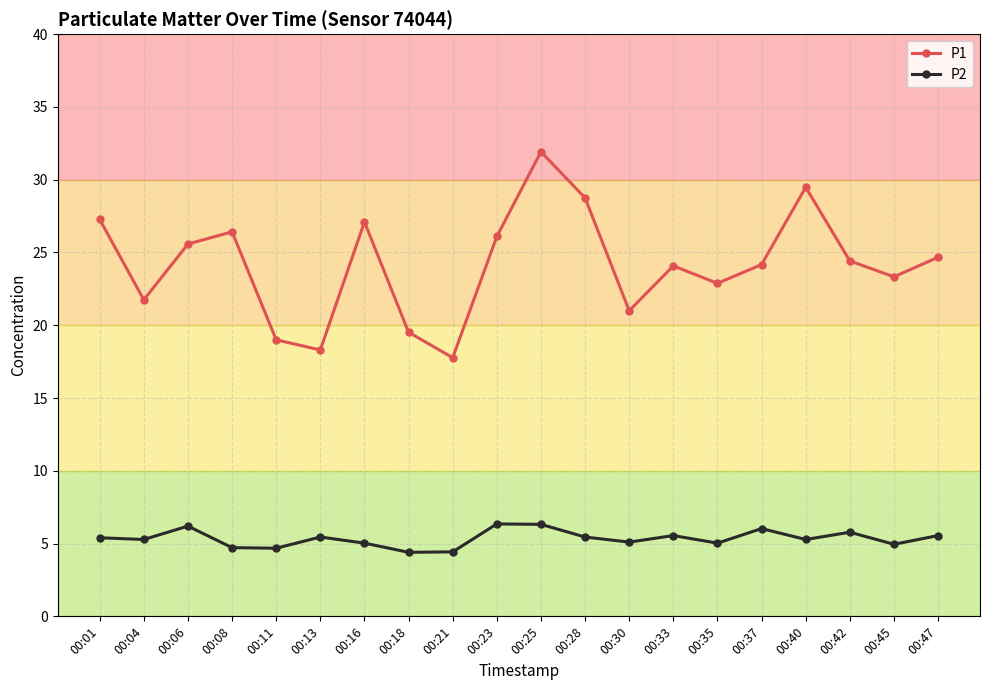

Count the number of categories in the chart.

20